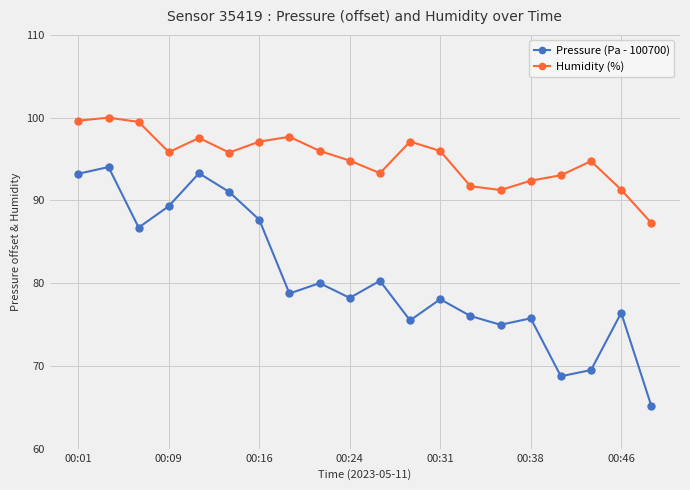

List the series in order of their overall mean, lowest first.

Pressure (Pa - 100700), Humidity (%)